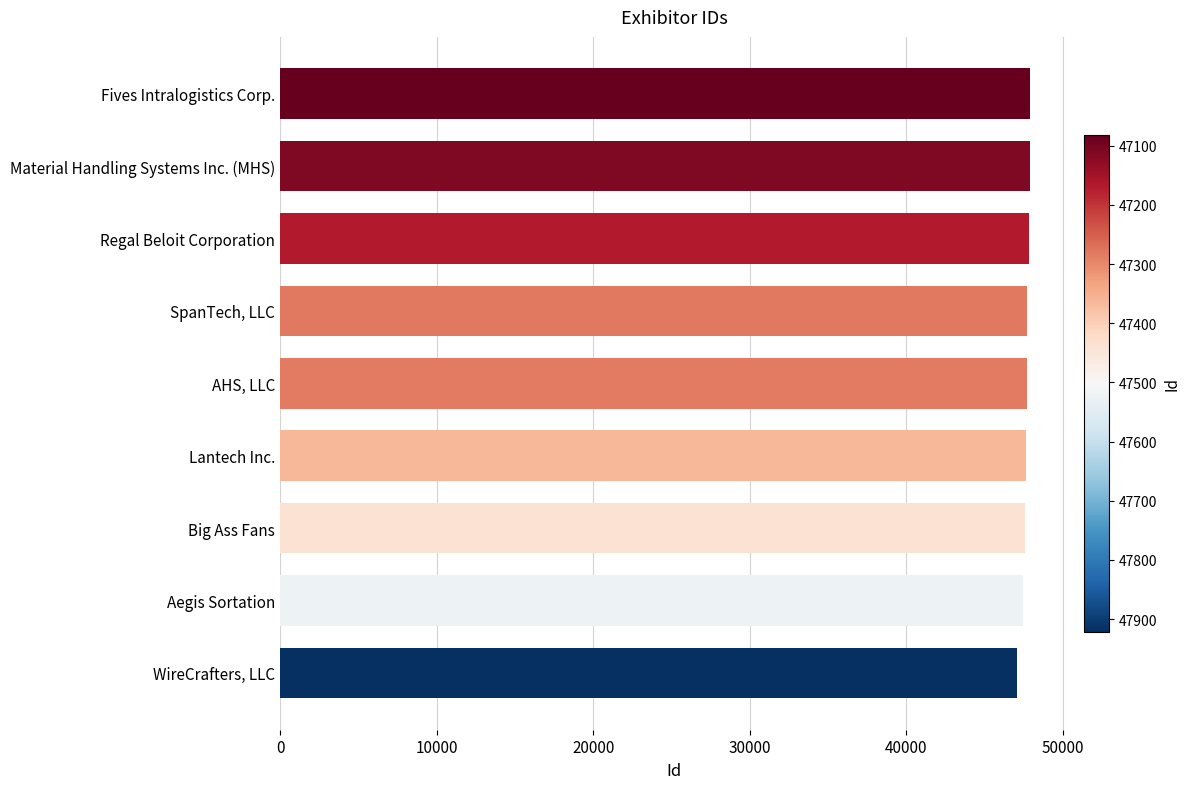

Rank the categories by value from highest to lowest.

Fives Intralogistics Corp., Material Handling Systems Inc. (MHS), Regal Beloit Corporation, SpanTech, LLC, AHS, LLC, Lantech Inc., Big Ass Fans, Aegis Sortation, WireCrafters, LLC